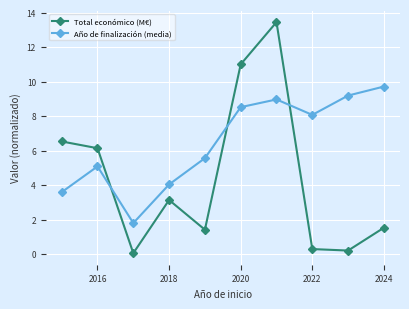

In Total económico (M€), how many points are higher than both neighbors (excluding endpoints)?

2